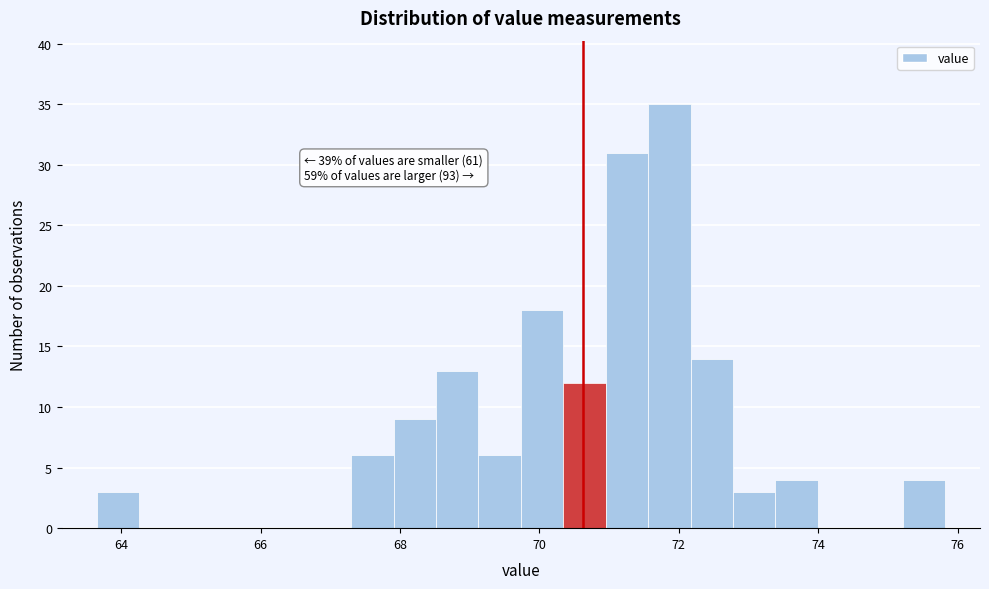

Around what value on the x-axis is the tallest bar? Give the approximate position of its centre, as read against the axis.

71.8